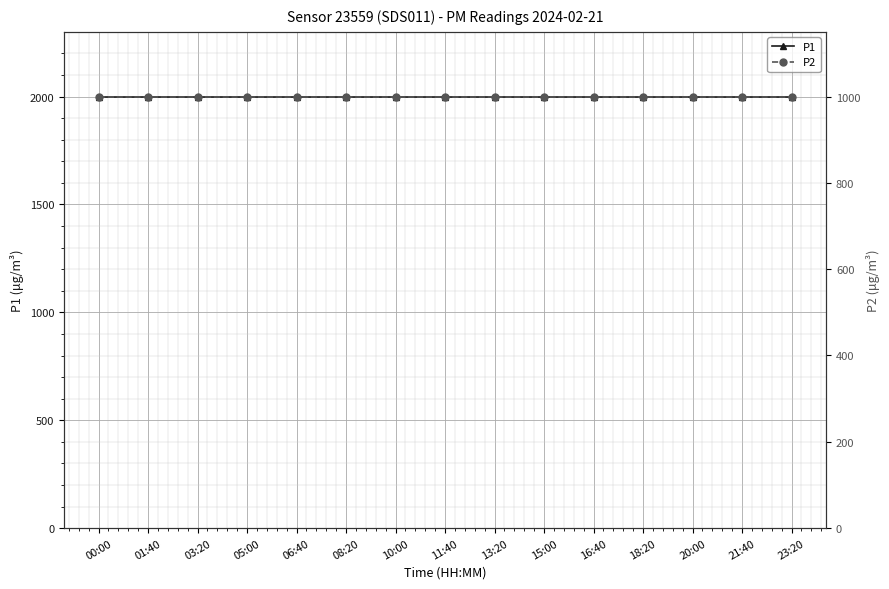

Which series has the widest spread of values?

P1